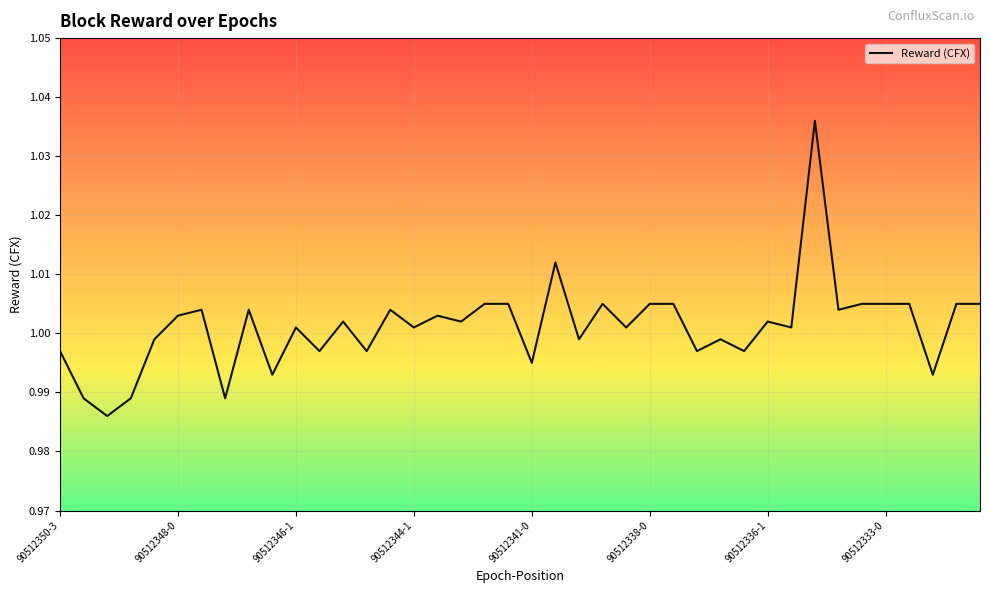

How many points are higher than both their immediate neighbors (excluding endpoints)?

11